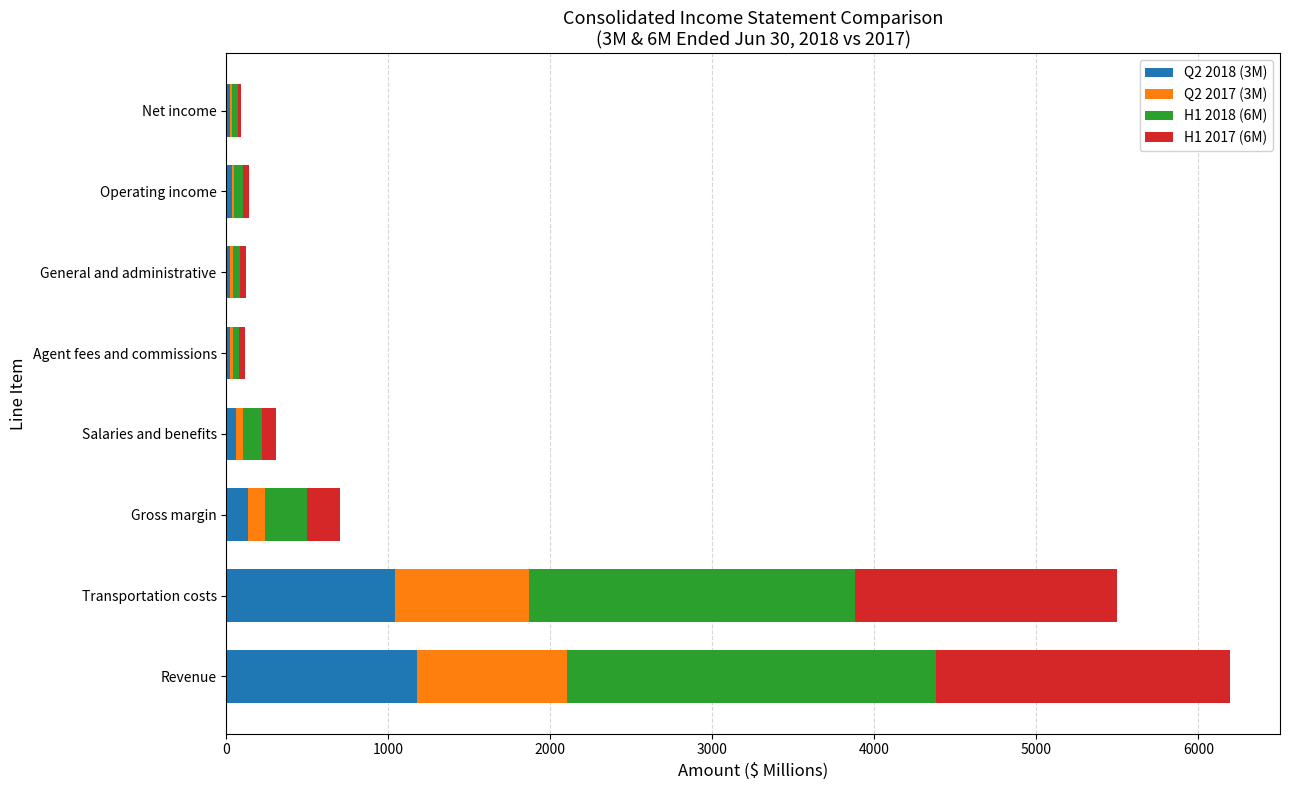

At which category is the sum across all series the highest?

Revenue